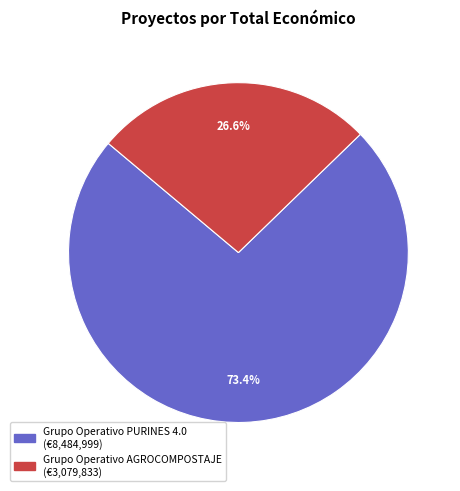

Is it true that Grupo Operativo PURINES 4.0 is 63% of the pie?

False